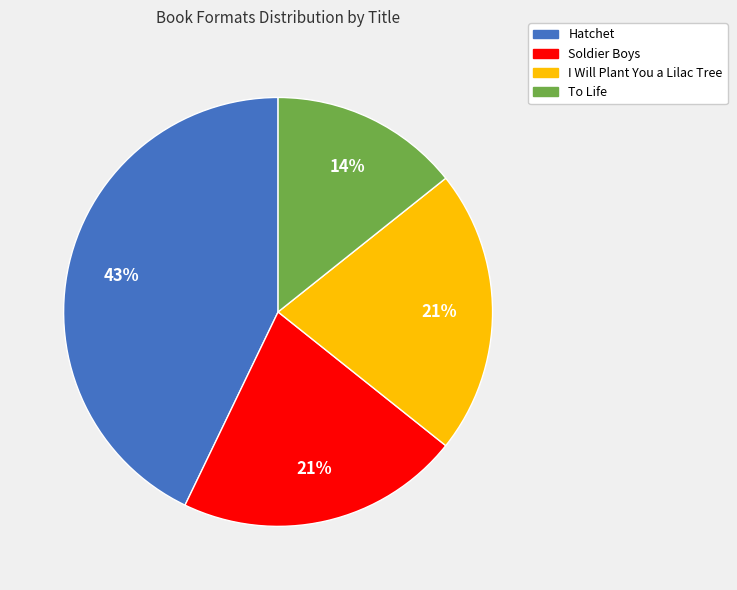

Count the number of slices in the pie.

4